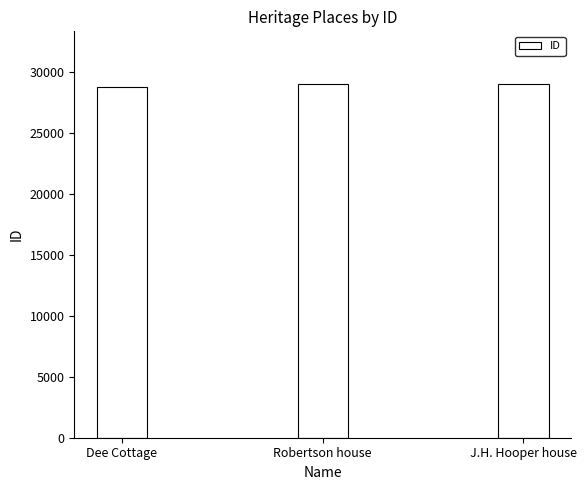

Are the bars grouped side by side (vs. stacked)?

No